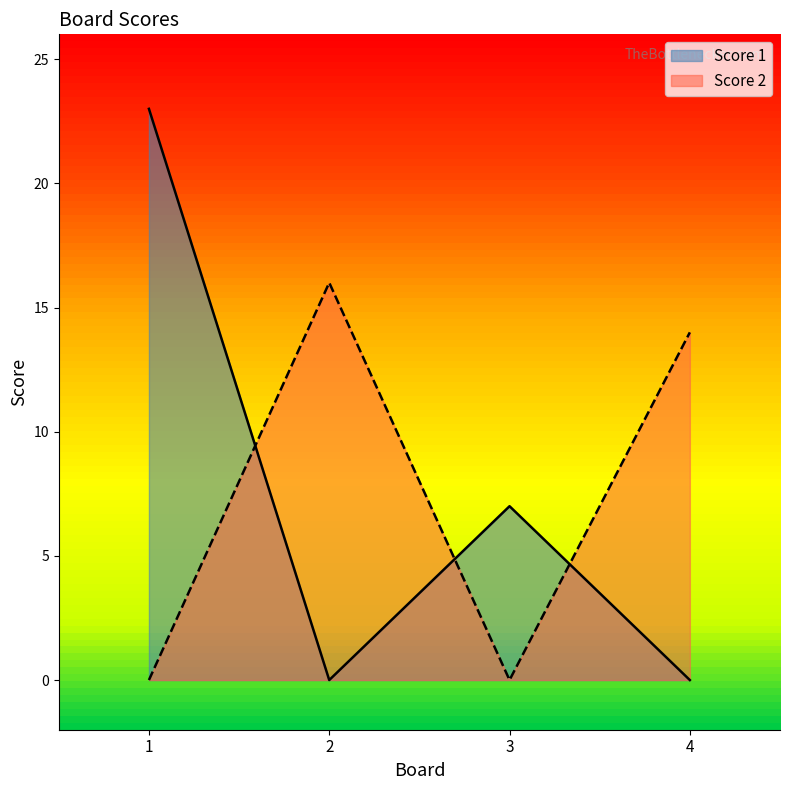

Count the number of data series in this chart.

2